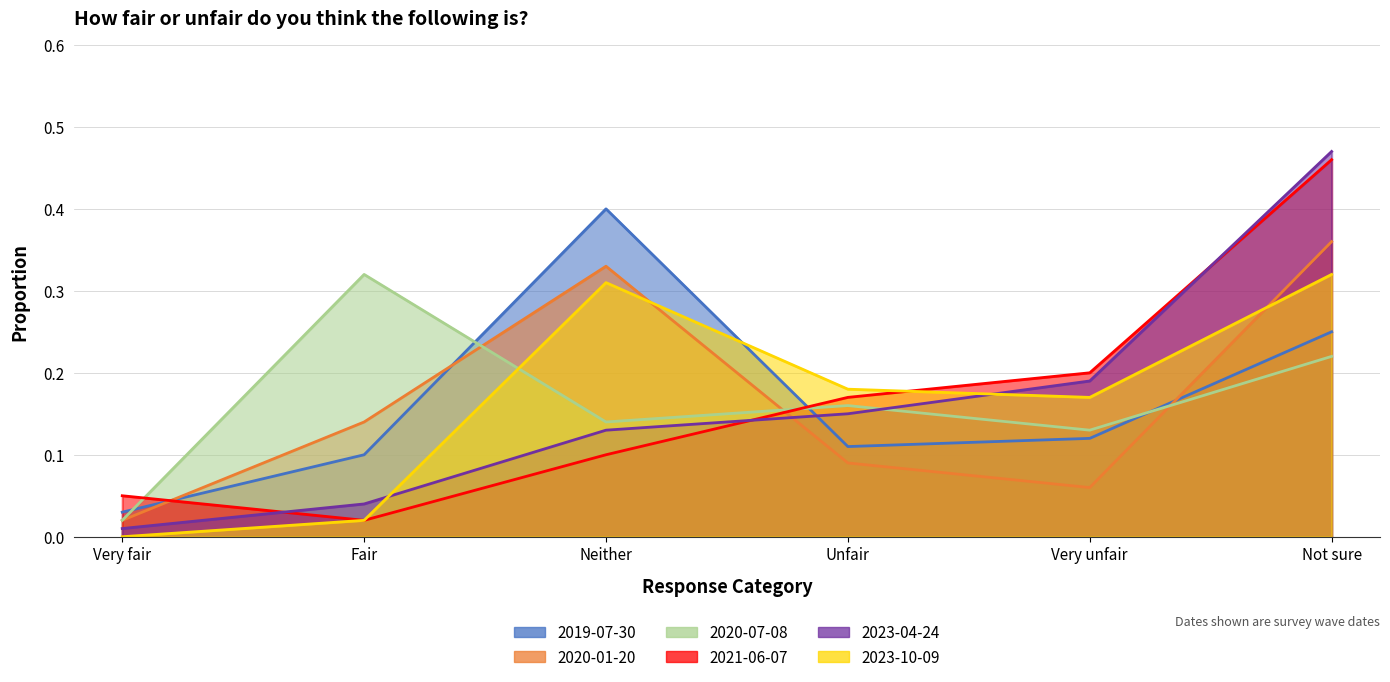

In 2023-10-09, how many points are lower than both neighbors (excluding endpoints)?

1